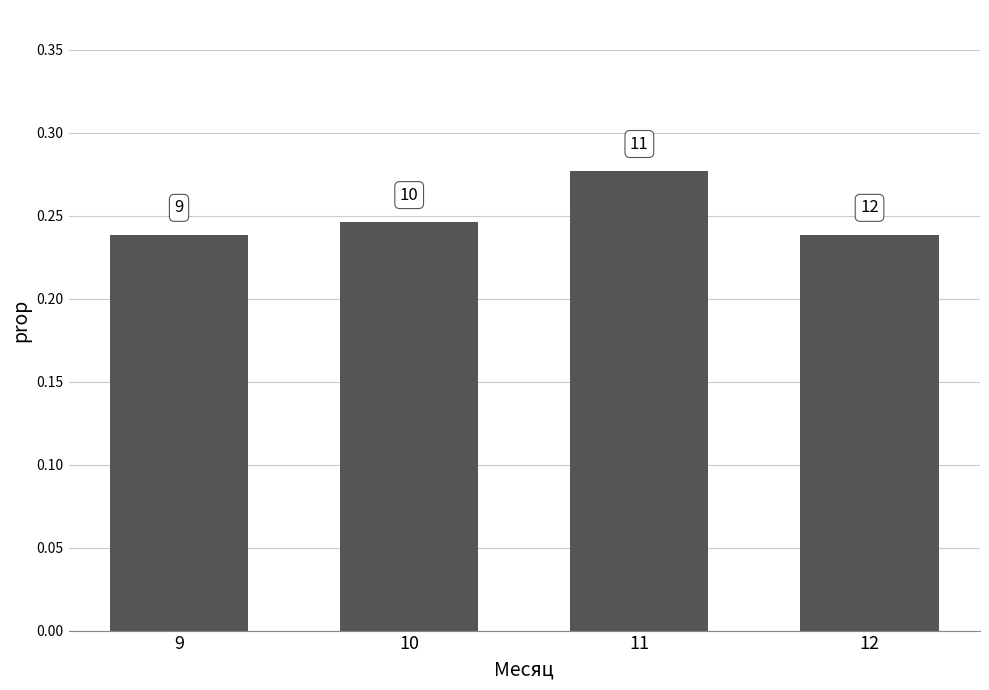

Is it true that the value at 11 is 0.1?

False